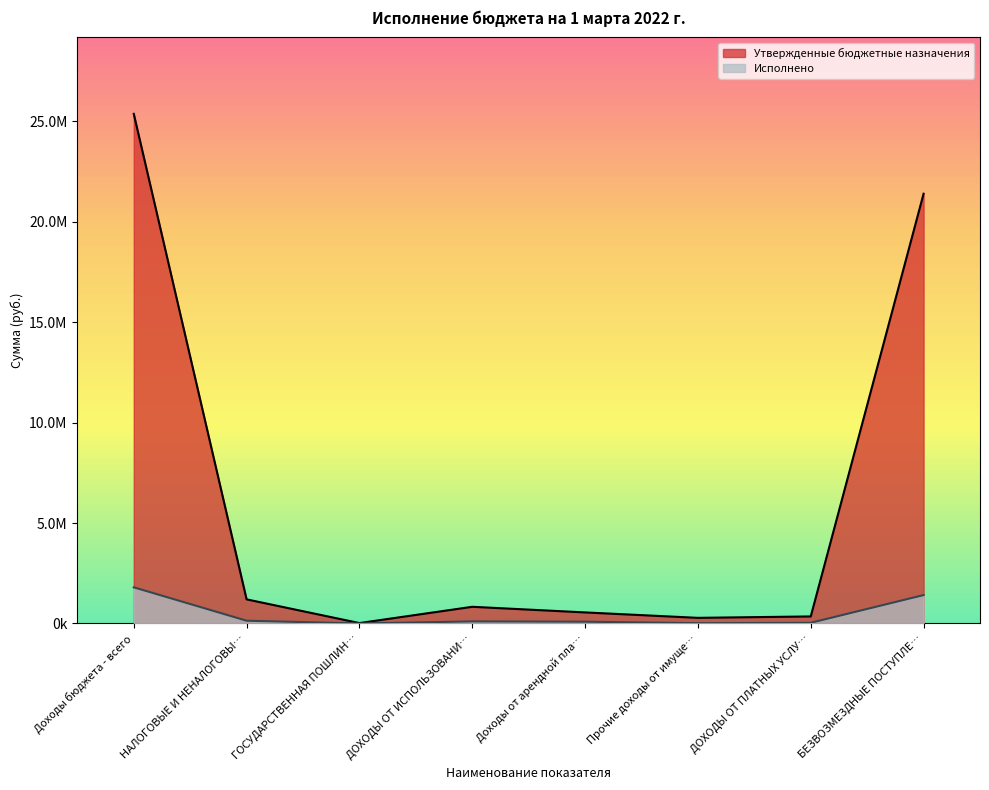

At how many categories does at least one series exceed 19477658?

2